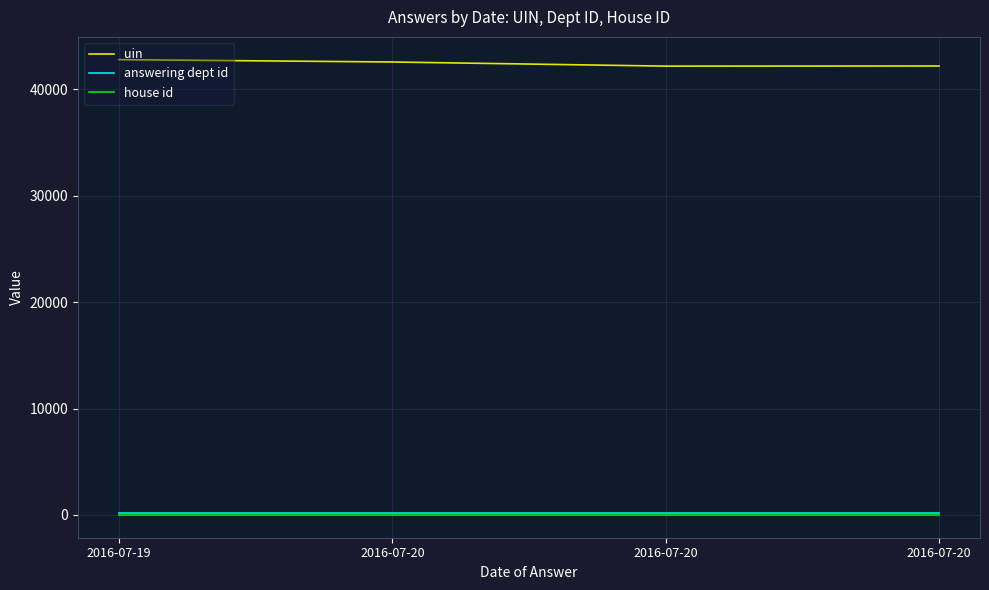

At which category does uin reach its first local valley?

2016-07-20